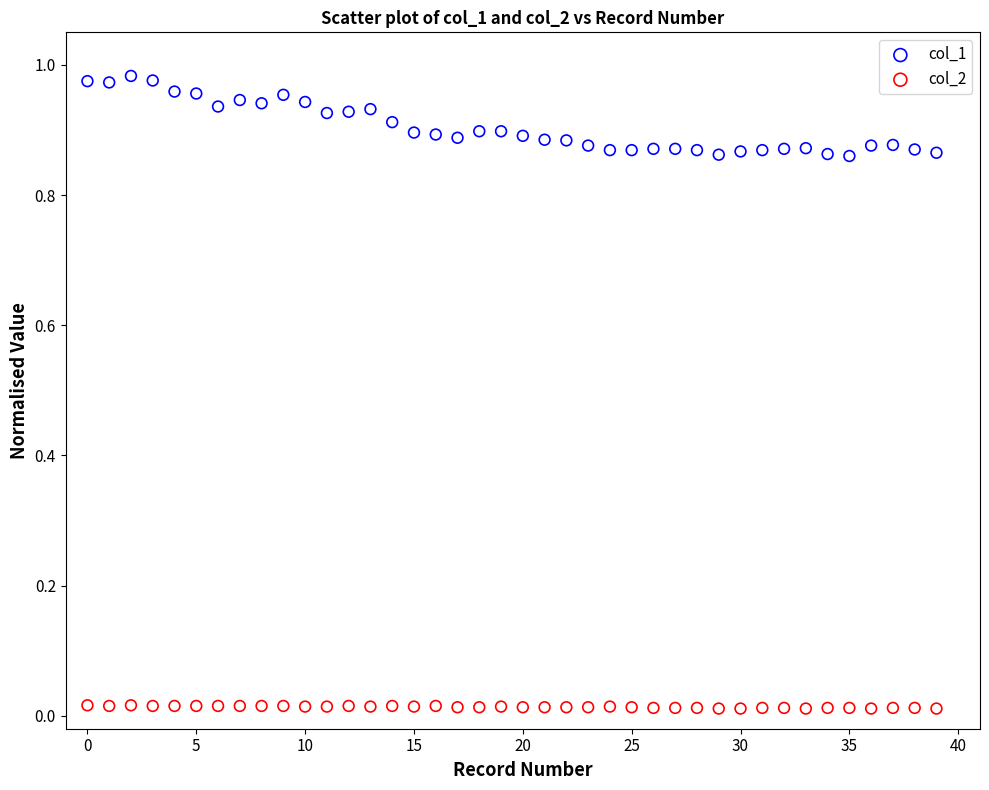

Which series has the largest Y range (max minus min)?

col_1